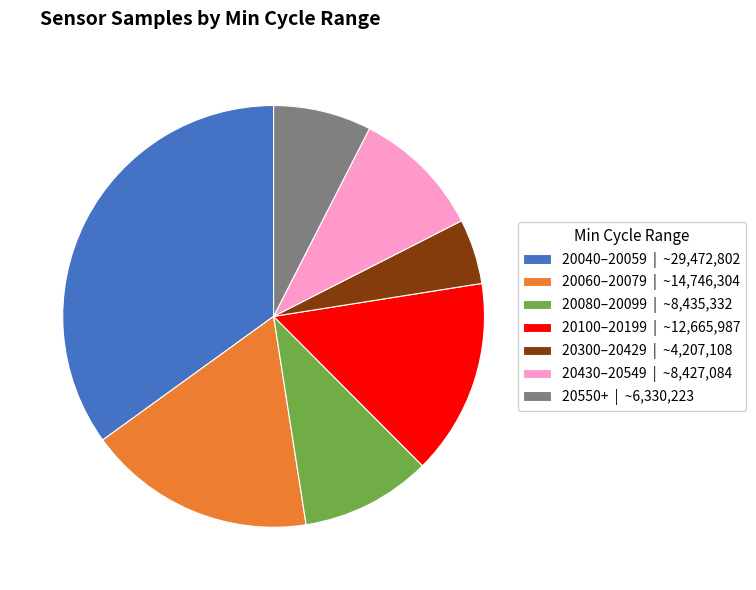

How many segments does this pie chart have?

7